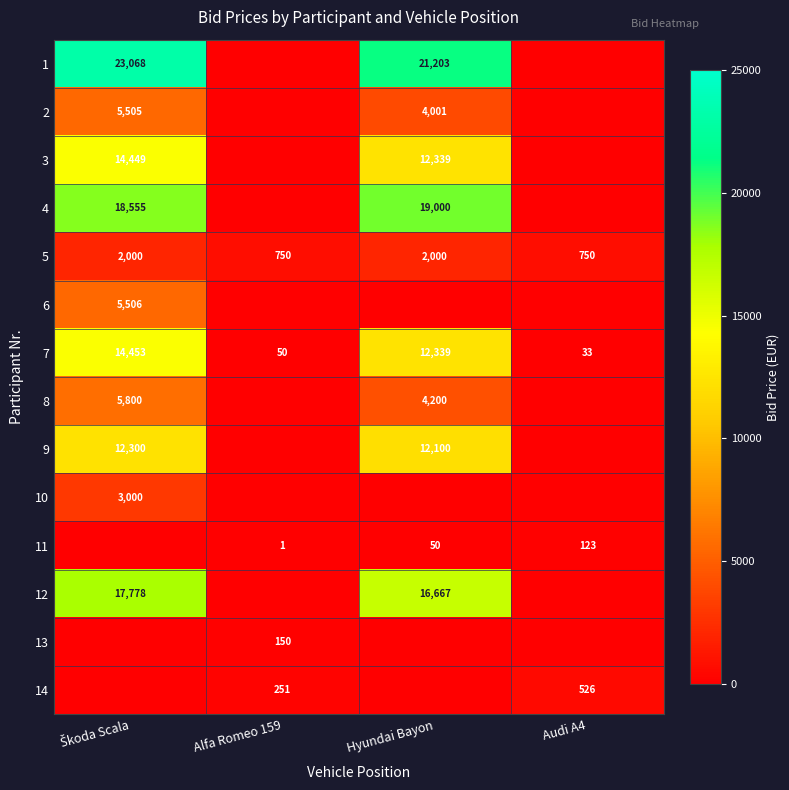

True or false: 14 has a value of 251 at Alfa Romeo 159.

True